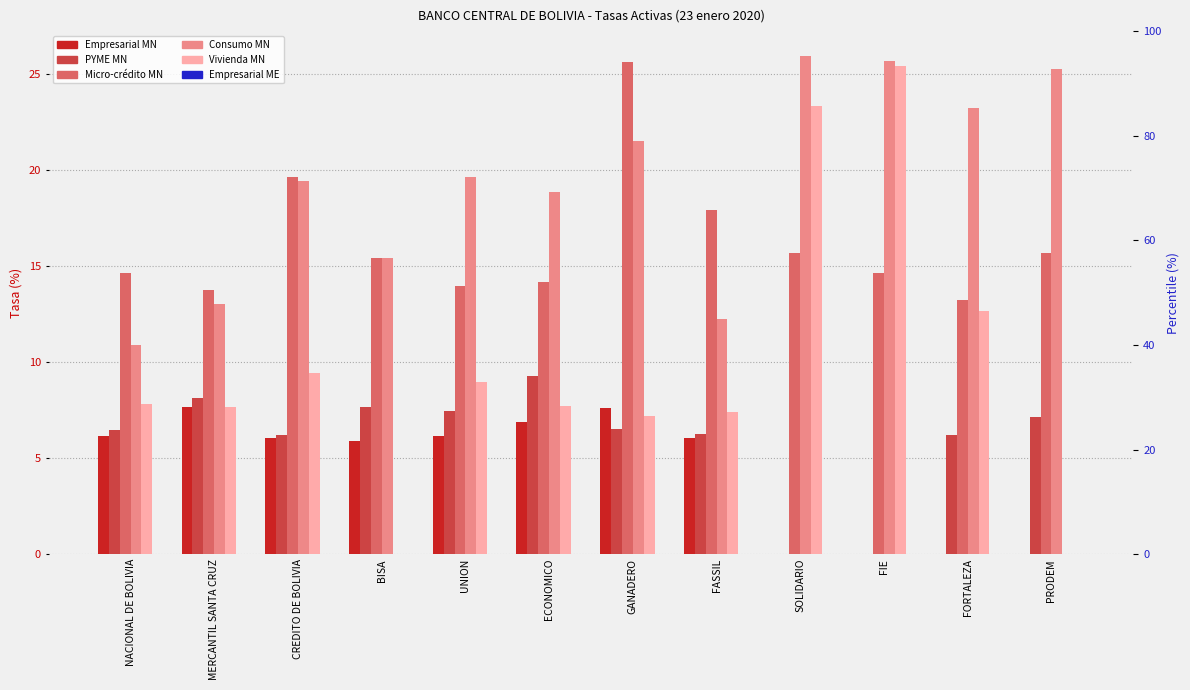

Reading left to right, what are all the values shown in this chart?

Empresarial MN: NACIONAL DE BOLIVIA=6.1	MERCANTIL SANTA CRUZ=7.7	CREDITO DE BOLIVIA=6.0	BISA=5.9	UNION=6.1	ECONOMICO=6.9	GANADERO=7.6	FASSIL=6.1	SOLIDARIO=0.0	FIE=0.0	FORTALEZA=0.0	PRODEM=0.0
PYME MN: NACIONAL DE BOLIVIA=6.5	MERCANTIL SANTA CRUZ=8.1	CREDITO DE BOLIVIA=6.2	BISA=7.7	UNION=7.5	ECONOMICO=9.3	GANADERO=6.5	FASSIL=6.2	SOLIDARIO=0.0	FIE=0.0	FORTALEZA=6.2	PRODEM=7.1
Micro-credito MN: NACIONAL DE BOLIVIA=14.7	MERCANTIL SANTA CRUZ=13.8	CREDITO DE BOLIVIA=19.7	BISA=15.5	UNION=14.0	ECONOMICO=14.2	GANADERO=25.6	FASSIL=17.9	SOLIDARIO=15.7	FIE=14.6	FORTALEZA=13.2	PRODEM=15.7
Consumo MN: NACIONAL DE BOLIVIA=10.9	MERCANTIL SANTA CRUZ=13.1	CREDITO DE BOLIVIA=19.5	BISA=15.4	UNION=19.6	ECONOMICO=18.9	GANADERO=21.5	FASSIL=12.2	SOLIDARIO=26.0	FIE=25.7	FORTALEZA=23.2	PRODEM=25.3
Vivienda MN: NACIONAL DE BOLIVIA=7.8	MERCANTIL SANTA CRUZ=7.7	CREDITO DE BOLIVIA=9.5	BISA=0.0	UNION=9.0	ECONOMICO=7.7	GANADERO=7.2	FASSIL=7.4	SOLIDARIO=23.4	FIE=25.4	FORTALEZA=12.7	PRODEM=0.0
Empresarial ME: NACIONAL DE BOLIVIA=0.0	MERCANTIL SANTA CRUZ=0.0	CREDITO DE BOLIVIA=0.0	BISA=0.0	UNION=0.0	ECONOMICO=0.0	GANADERO=0.0	FASSIL=0.0	SOLIDARIO=0.0	FIE=0.0	FORTALEZA=0.0	PRODEM=0.0